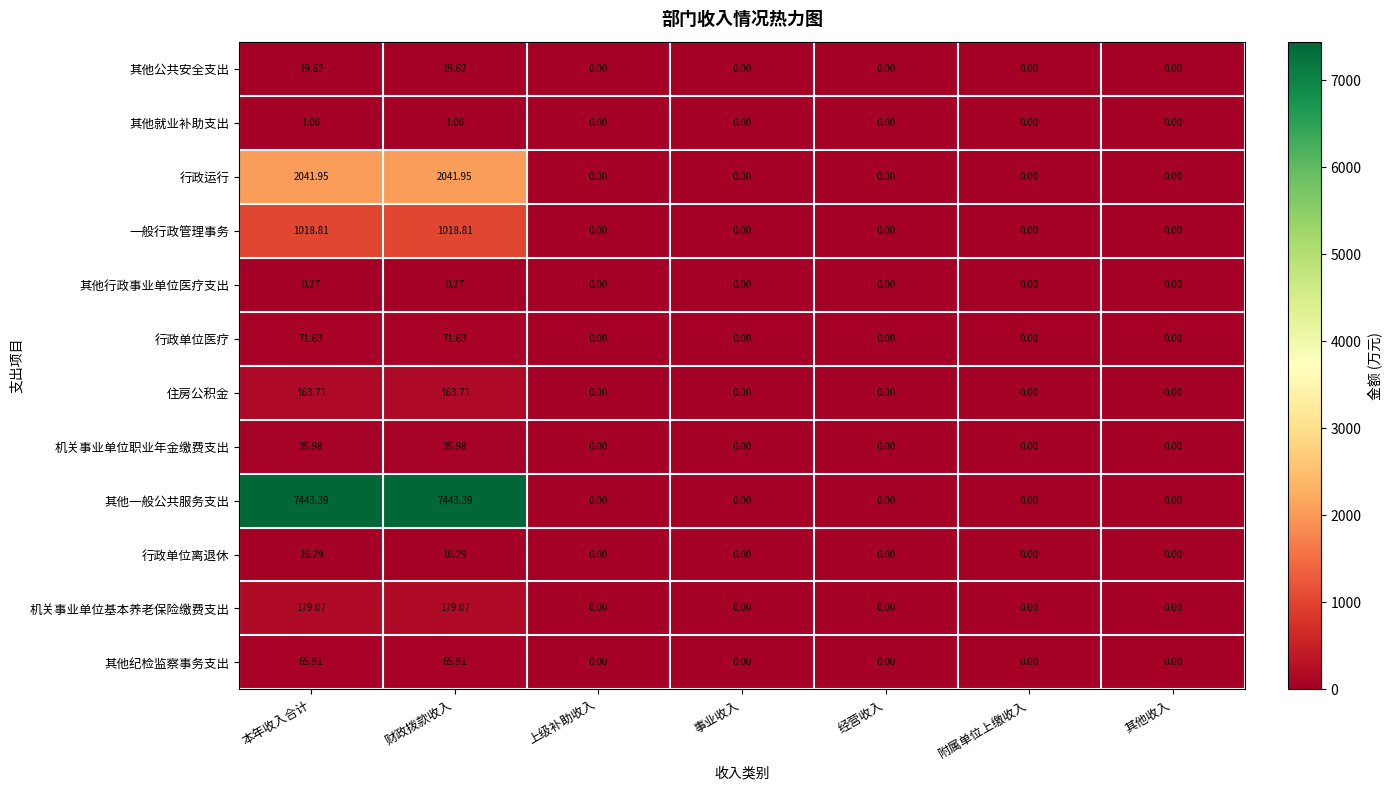

Which series has the largest range (max minus min)?

其他一般公共服务支出